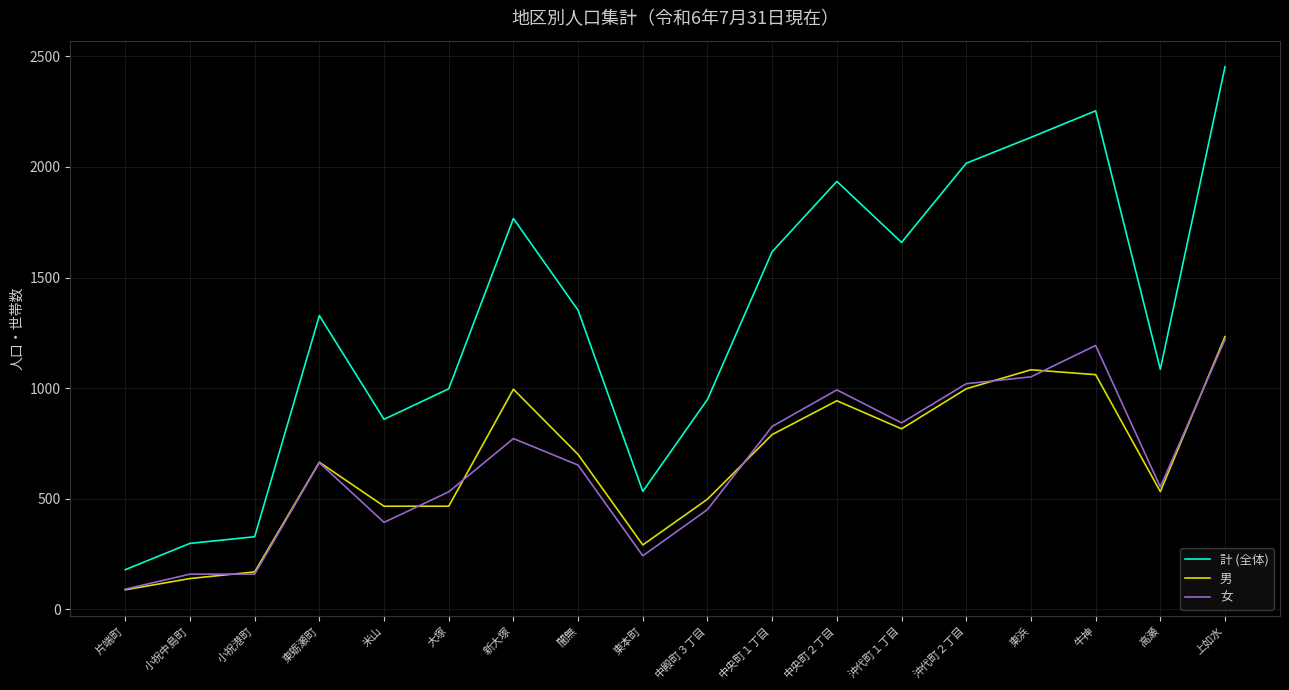

True or false: 男 and 計 (全体) cross at least once.

False